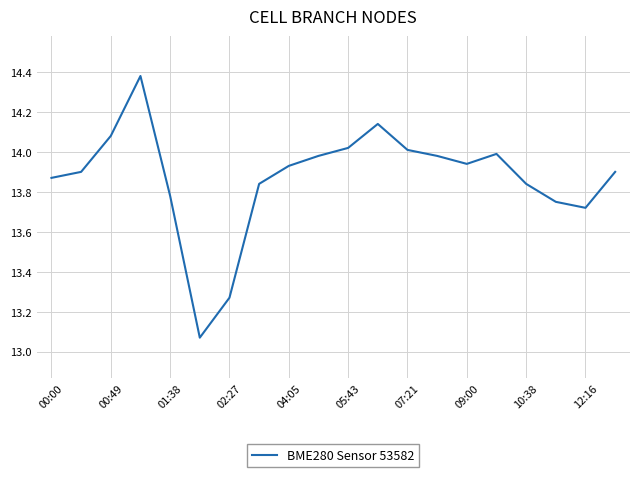

Is this an area chart (filled region under the line)?

No